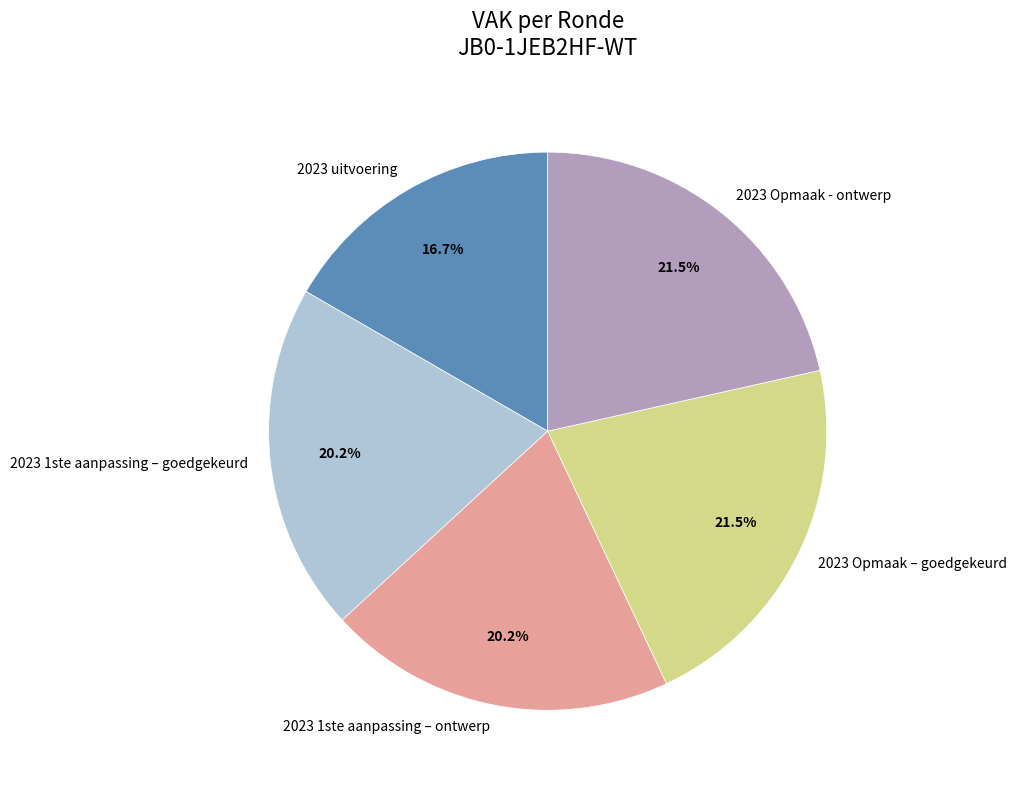

To the nearest percent, what is the difference between the largest and smallest slice percentages?

5%